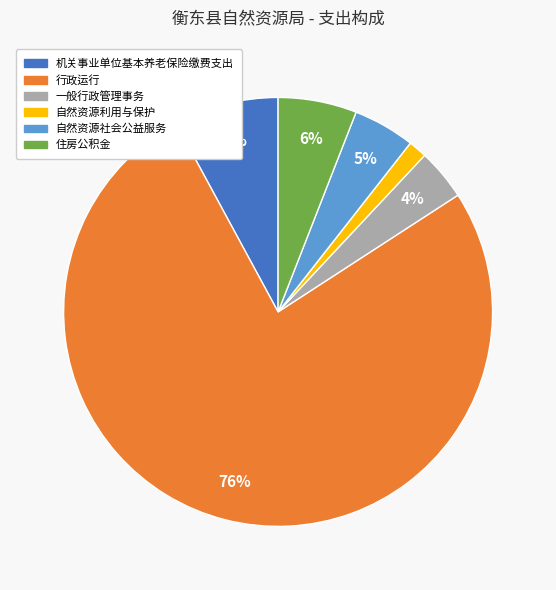

Is the sum of 住房公积金 and 机关事业单位基本养老保险缴费支出 greater than half?

No